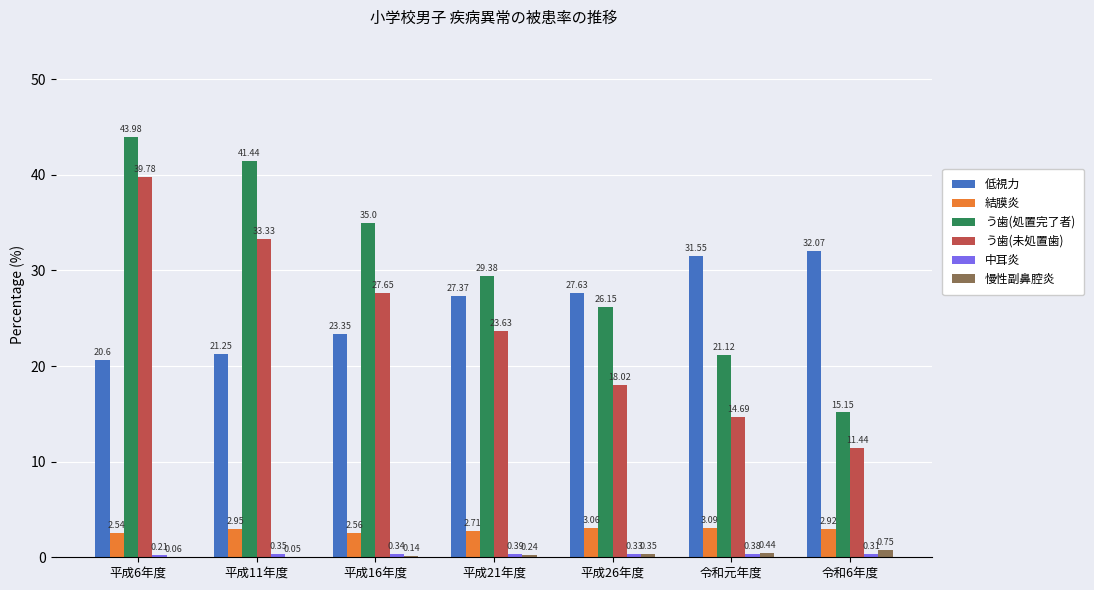

Where is う歯(処置完了者) nearest to the value 29?

平成21年度